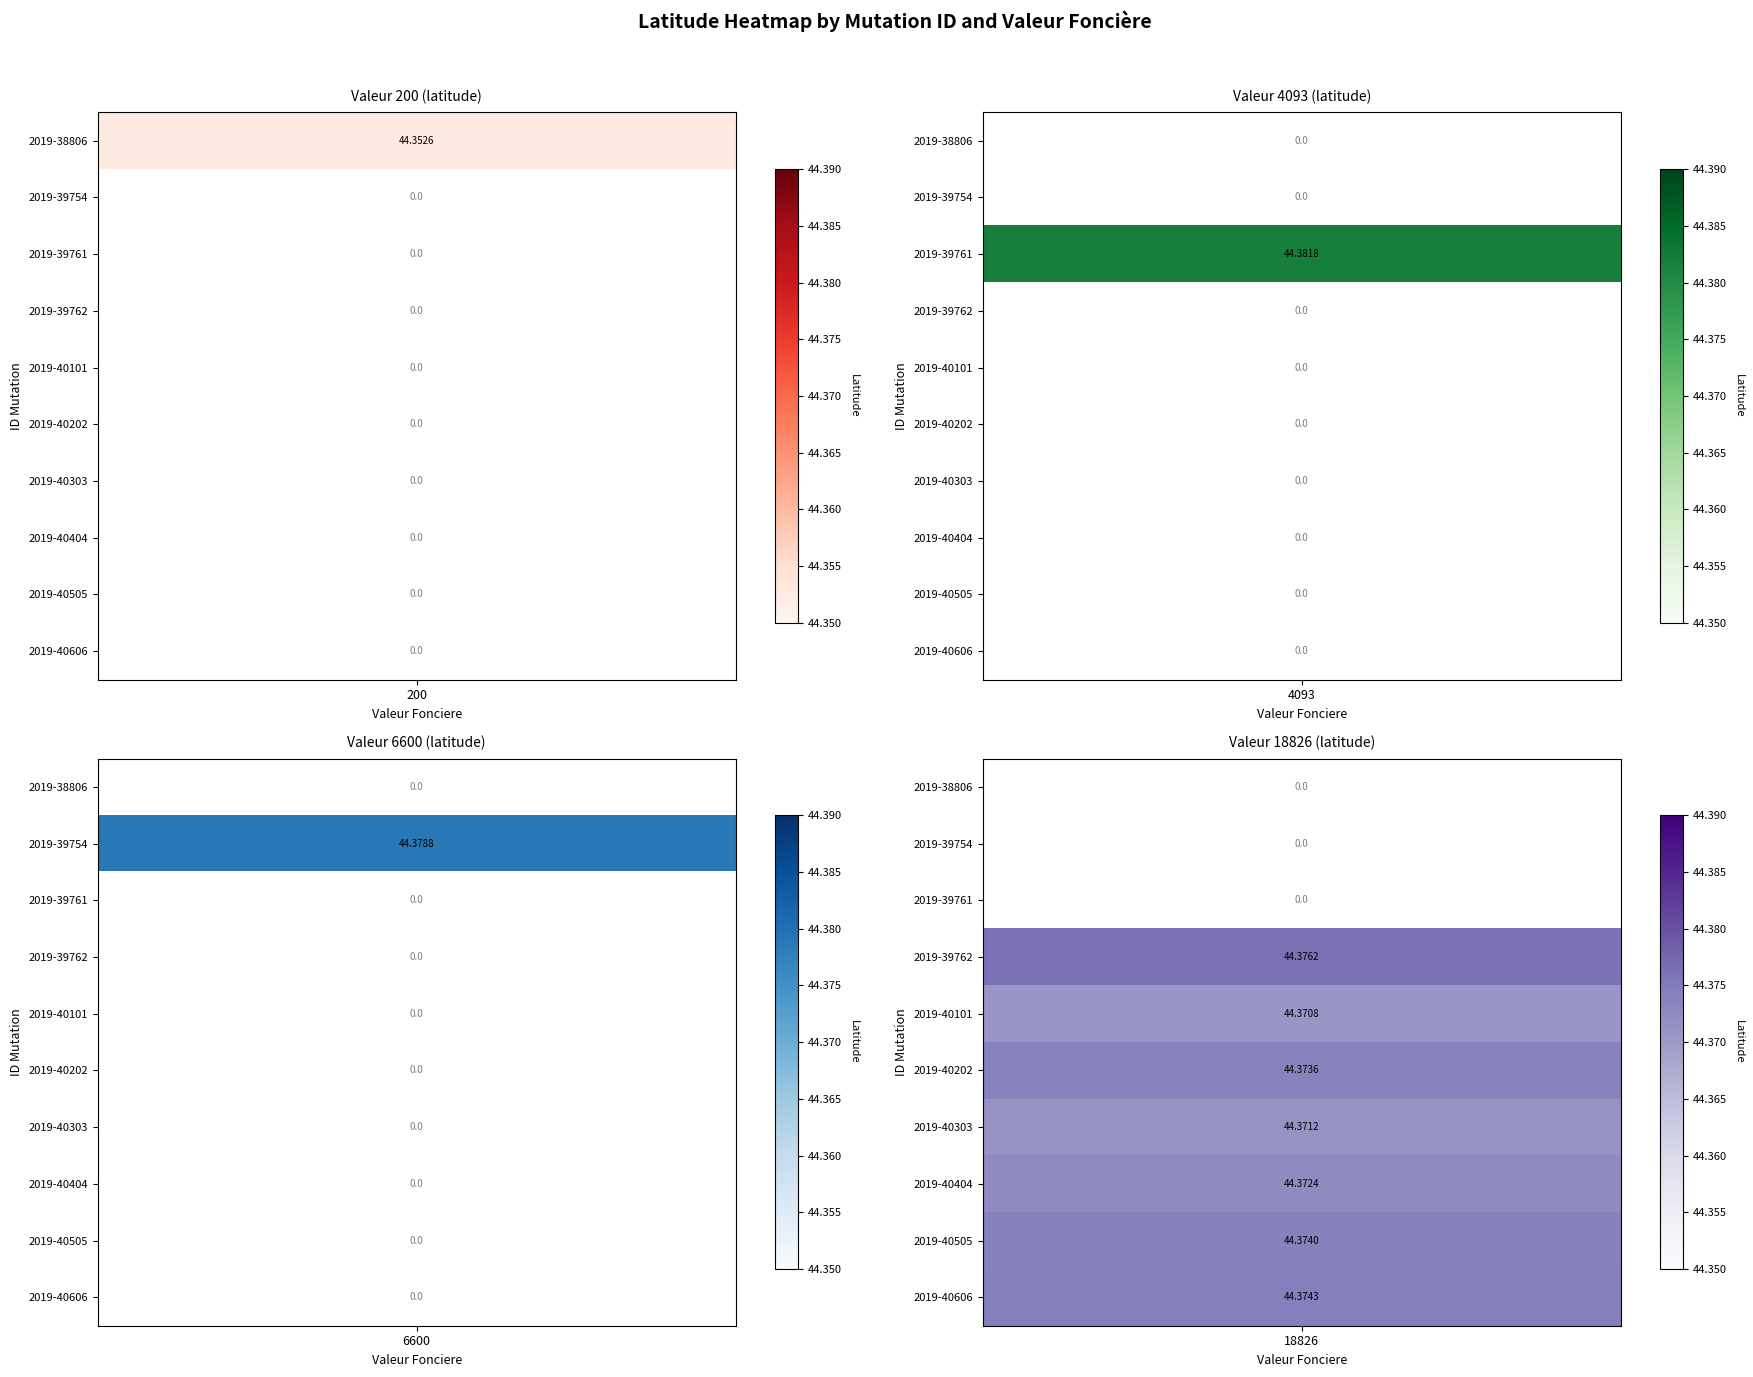

Which category has the lowest value in the 2019-39761 series?

6600